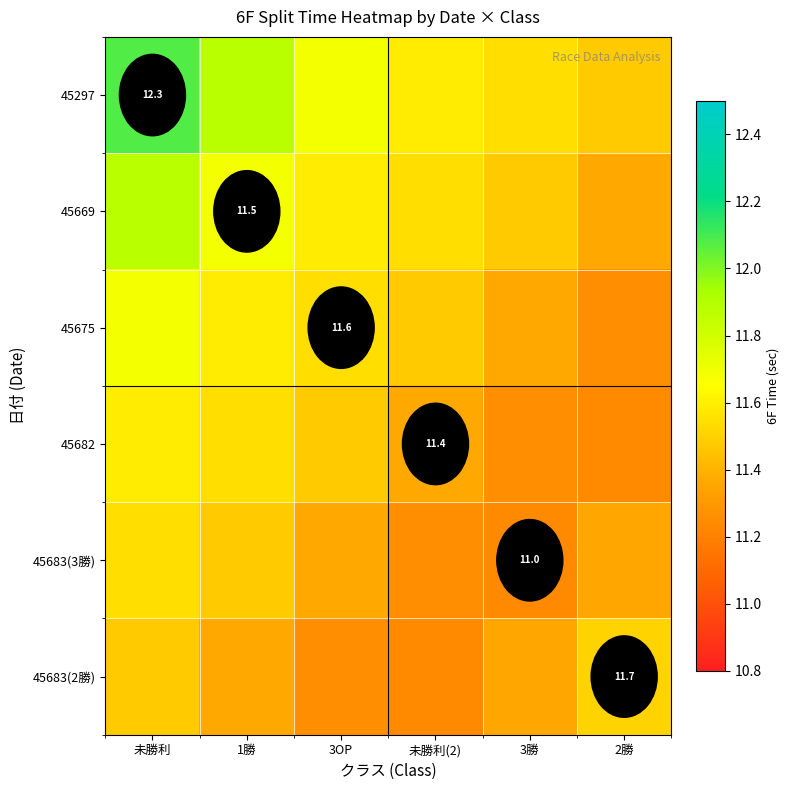

How many series are shown in this chart?

6